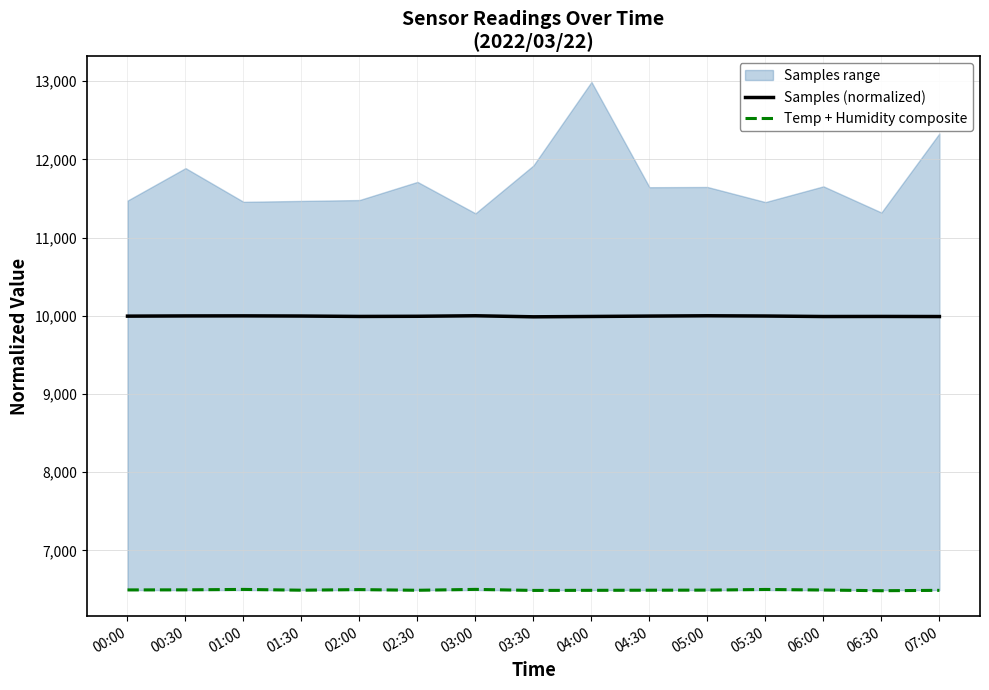

What is the spread (max minus min) of values at 06:00?

3498.4